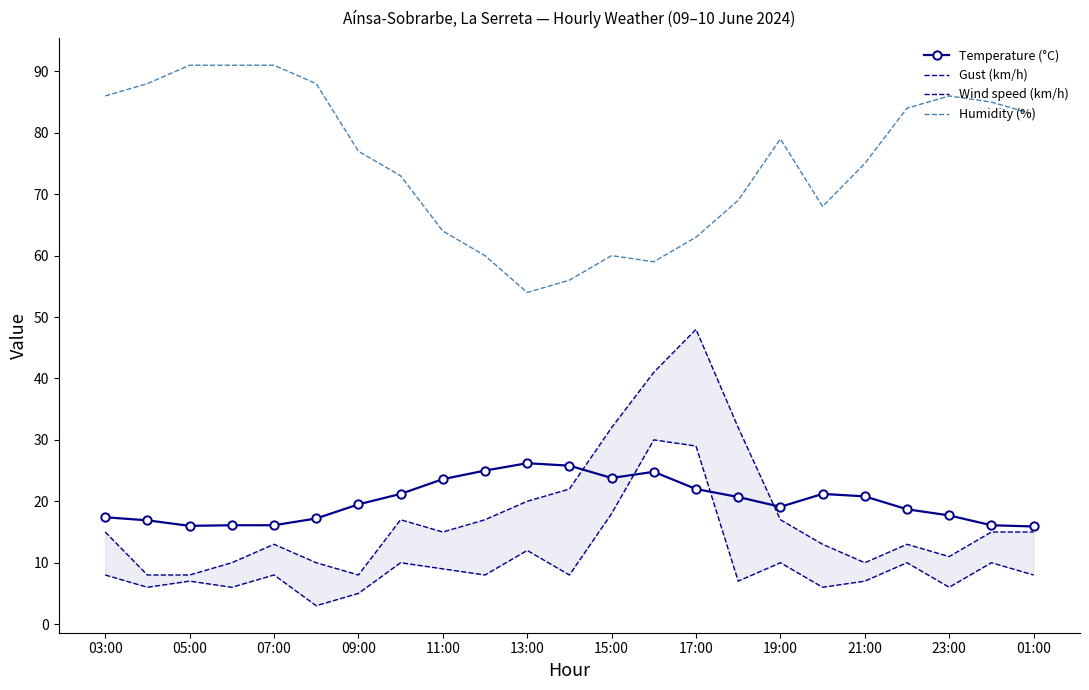

Rank the series by their maximum value, from lowest to highest.

Temperature (°C), Wind speed (km/h), Gust (km/h), Humidity (%)